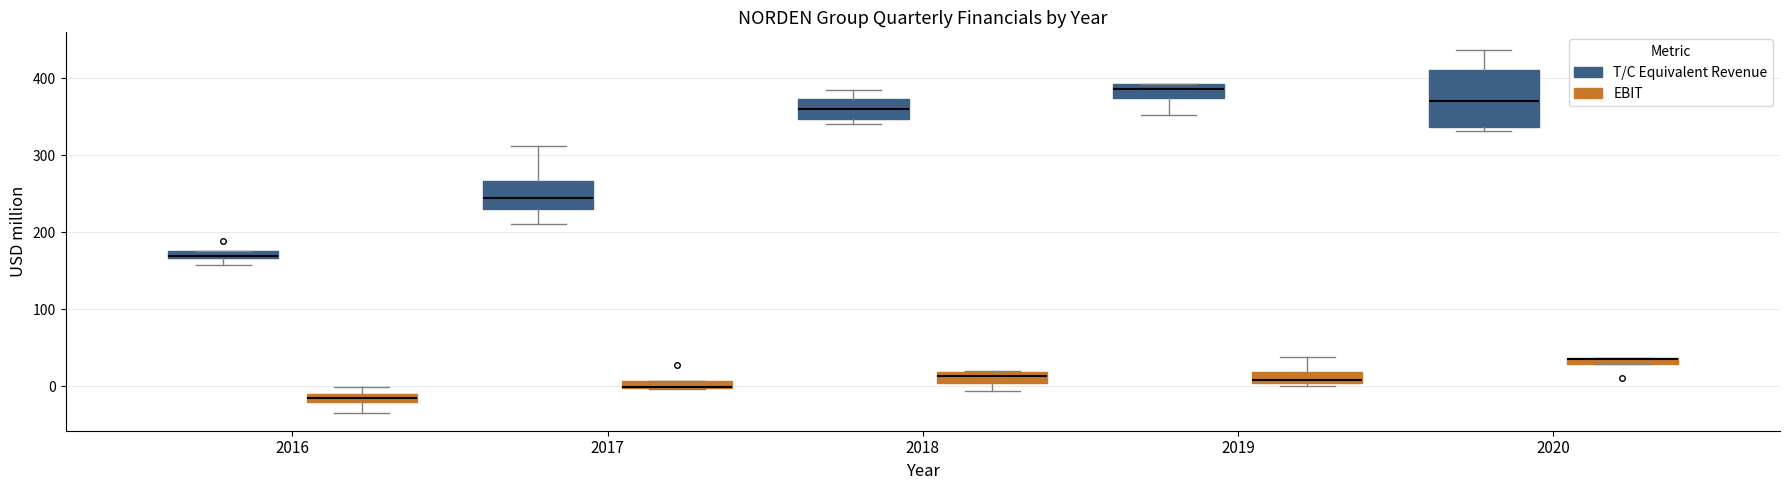

Comparing the boxes themselves (not the whiskers), which one is the tallest?

2020 (T/C Equivalent Revenue)